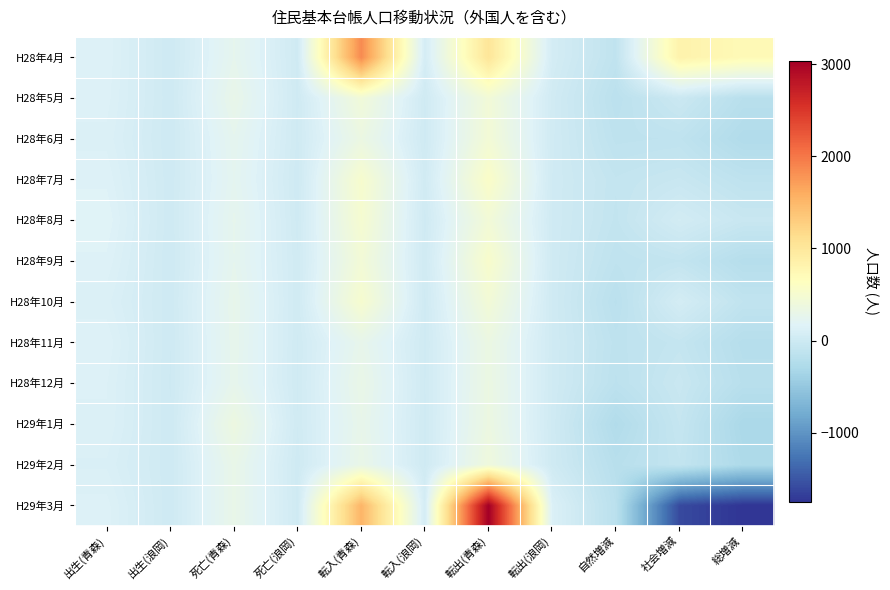

Reading left to right, transcribe all the data shown in this chart.

H28年4月: 出生(青森)=153	出生(浪岡)=8	死亡(青森)=253	死亡(浪岡)=19	転入(青森)=1857	転入(浪岡)=62	転出(青森)=1026	転出(浪岡)=61	自然増減=-111	社会増減=832	総増減=721
H28年5月: 出生(青森)=147	出生(浪岡)=10	死亡(青森)=294	死亡(浪岡)=20	転入(青森)=428	転入(浪岡)=22	転出(青森)=438	転出(浪岡)=35	自然増減=-157	社会増減=-23	総増減=-180
H28年6月: 出生(青森)=133	出生(浪岡)=7	死亡(青森)=248	死亡(浪岡)=22	転入(青森)=344	転入(浪岡)=20	転出(青森)=452	転出(浪岡)=32	自然増減=-130	社会増減=-120	総増減=-250
H28年7月: 出生(青森)=153	出生(浪岡)=12	死亡(青森)=235	死亡(浪岡)=13	転入(青森)=518	転入(浪岡)=34	転出(青森)=571	転出(浪岡)=26	自然増減=-83	社会増減=-45	総増減=-128
H28年8月: 出生(青森)=173	出生(浪岡)=12	死亡(青森)=257	死亡(浪岡)=19	転入(青森)=497	転入(浪岡)=19	転出(青森)=441	転出(浪岡)=26	自然増減=-91	社会増減=49	総増減=-42
H28年9月: 出生(青森)=153	出生(浪岡)=7	死亡(青森)=252	死亡(浪岡)=28	転入(青森)=444	転入(浪岡)=27	転出(青森)=535	転出(浪岡)=24	自然増減=-120	社会増減=-88	総増減=-208
H28年10月: 出生(青森)=127	出生(浪岡)=12	死亡(青森)=276	死亡(浪岡)=28	転入(青森)=509	転入(浪岡)=21	転出(青森)=445	転出(浪岡)=25	自然増減=-165	社会増減=60	総増減=-105
H28年11月: 出生(青森)=154	出生(浪岡)=7	死亡(青森)=269	死亡(浪岡)=25	転入(青森)=275	転入(浪岡)=21	転出(青森)=344	転出(浪岡)=27	自然増減=-133	社会増減=-75	総増減=-208
H28年12月: 出生(青森)=140	出生(浪岡)=6	死亡(青森)=267	死亡(浪岡)=24	転入(青森)=310	転入(浪岡)=23	転出(青森)=346	転出(浪岡)=26	自然増減=-145	社会増減=-39	総増減=-184
H29年1月: 出生(青森)=137	出生(浪岡)=8	死亡(青森)=362	死亡(浪岡)=26	転入(青森)=285	転入(浪岡)=22	転出(青森)=353	転出(浪岡)=20	自然増減=-243	社会増減=-66	総増減=-309
H29年2月: 出生(青森)=117	出生(浪岡)=8	死亡(青森)=298	死亡(浪岡)=15	転入(青森)=305	転入(浪岡)=20	転出(青森)=392	転出(浪岡)=22	自然増減=-188	社会増減=-89	総増減=-277
H29年3月: 出生(青森)=147	出生(浪岡)=9	死亡(青森)=298	死亡(浪岡)=20	転入(青森)=1523	転入(浪岡)=57	転出(青森)=3039	転出(浪岡)=130	自然増減=-162	社会増減=-1589	総増減=-1751